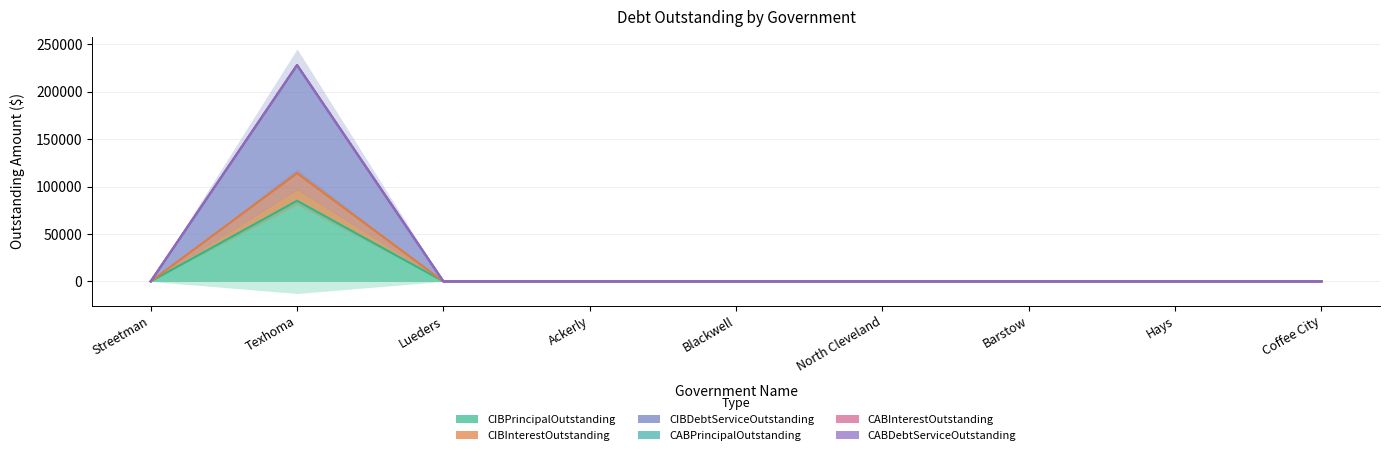

True or false: CIBPrincipalOutstanding and CIBDebtServiceOutstanding cross at least once.

False